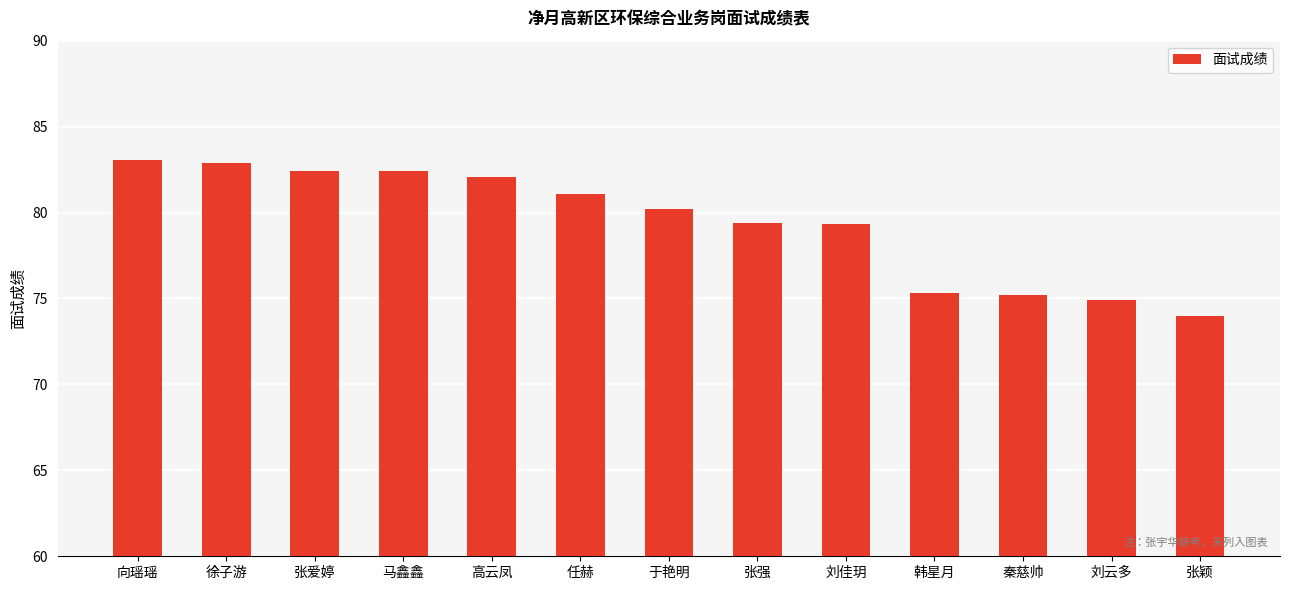

What is the greatest value displayed?

83.0